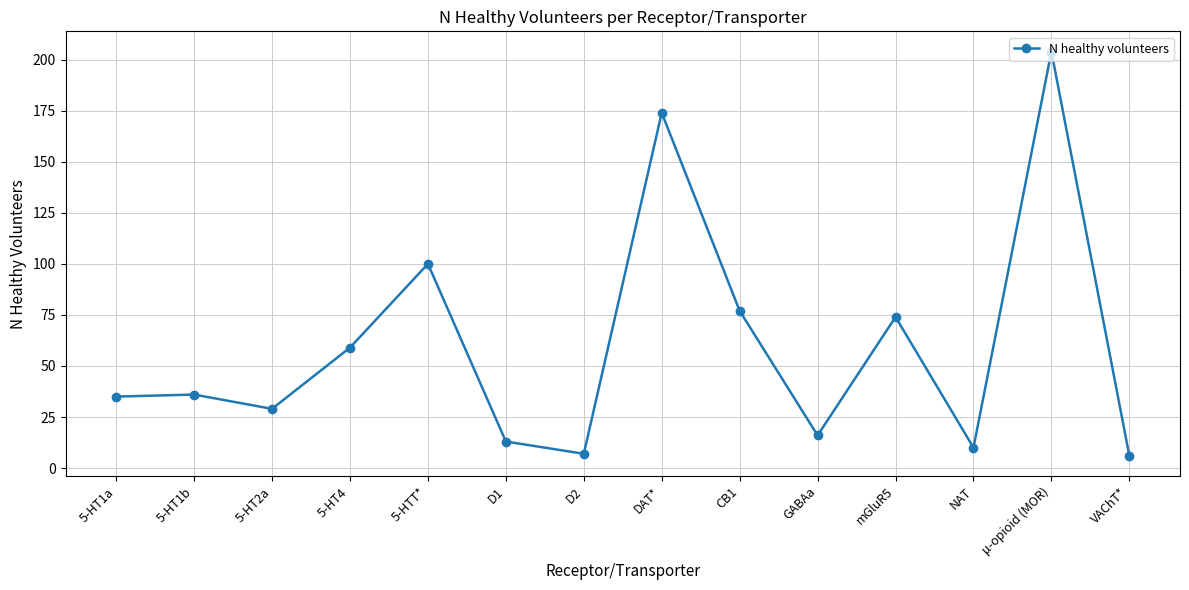

What position from the left is VAChT*?

14